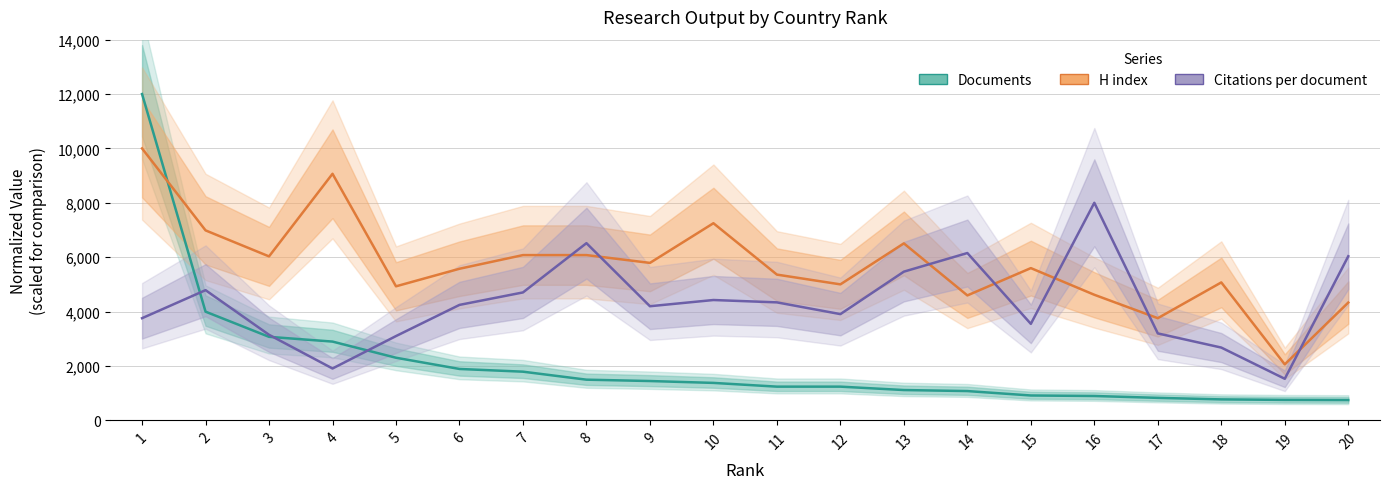

Reading left to right, what are all the values shown in this chart?

Documents: 1=12000.0	2=3995.8	3=3070.3	4=2895.3	5=2301.2	6=1888.5	7=1788.4	8=1494.5	9=1444.5	10=1375.7	11=1238.1	12=1238.1	13=1113.1	14=1075.6	15=913.0	16=894.2	17=825.4	18=769.2	19=750.4	20=744.1
H index: 1=10000.0	2=6985.6	3=6028.7	4=9067.0	5=4928.2	6=5574.2	7=6076.6	8=6076.6	9=5789.5	10=7248.8	11=5358.9	12=5000.0	13=6507.2	14=4593.3	15=5598.1	16=4617.2	17=3756.0	18=5071.8	19=2057.4	20=4330.1
Citations per document: 1=3756.1	2=4787.0	3=3145.3	4=1905.8	5=3098.3	6=4244.8	7=4703.4	8=6515.2	9=4195.9	10=4424.3	11=4337.8	12=3905.6	13=5467.4	14=6152.5	15=3547.5	16=8000.0	17=3196.1	18=2675.4	19=1527.1	20=6034.1